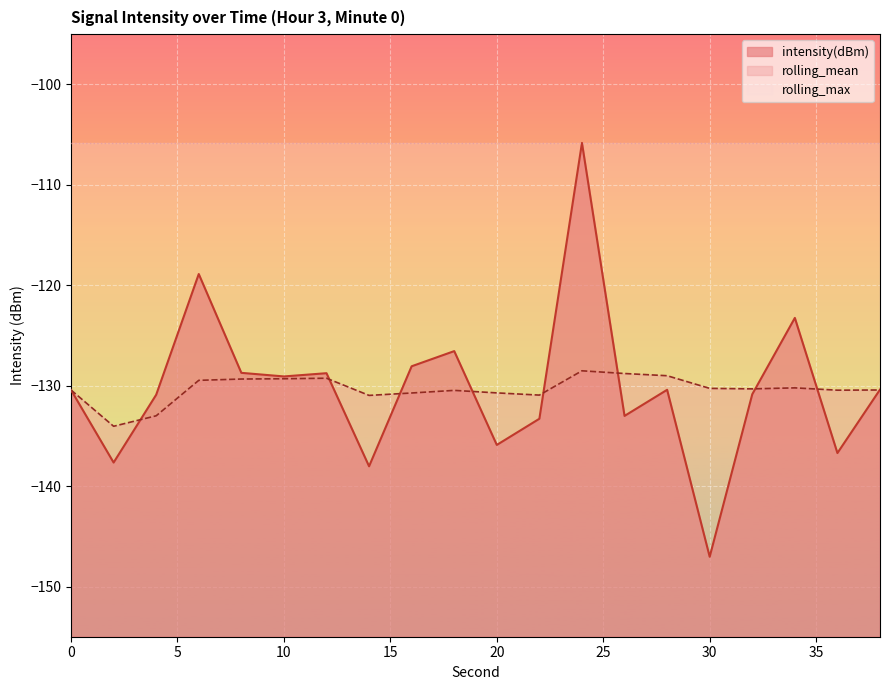

True or false: rolling_mean has a value of -129.3 at 10.

True